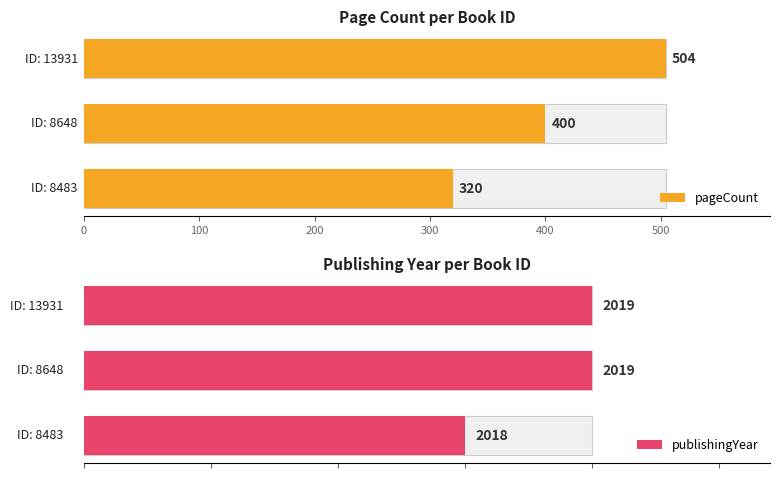

How many bars are there in total?

6